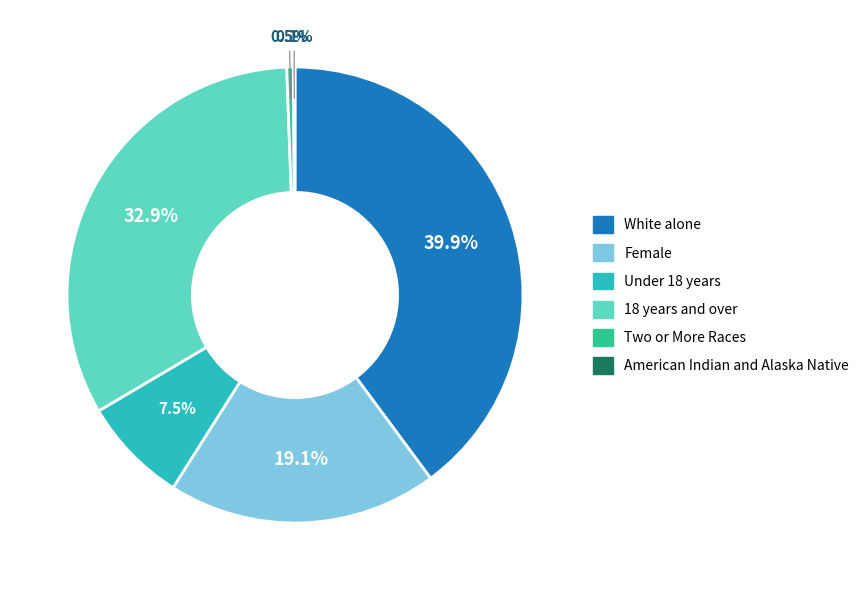

The Under 18 years slice represents 20% of the pie. True or false?

False